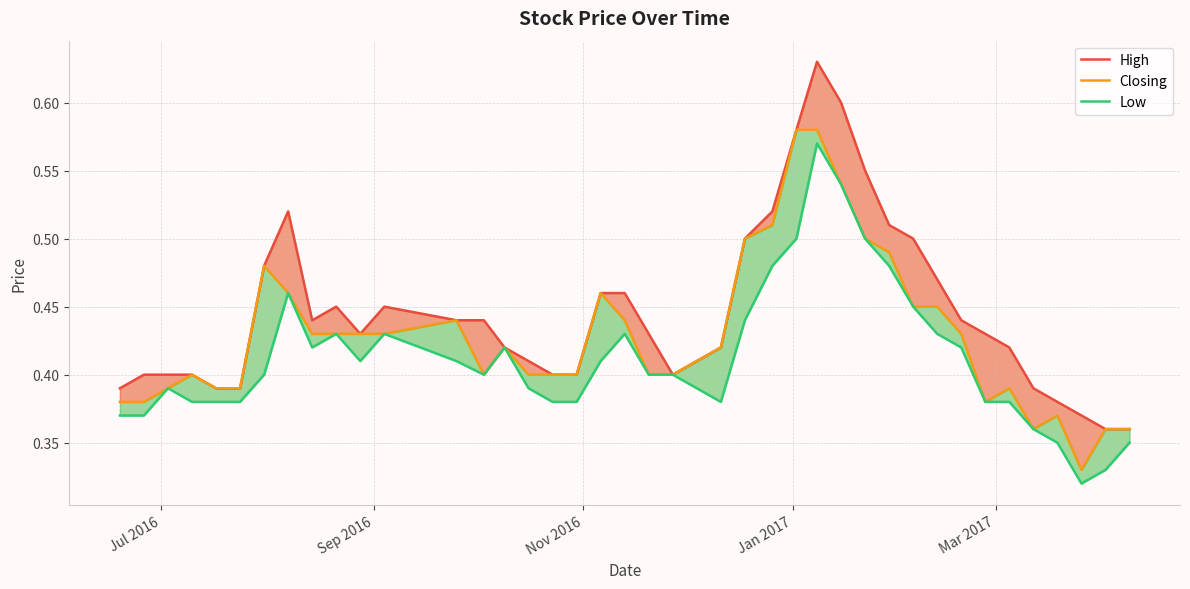

What is the highest value of the Closing series?

0.6